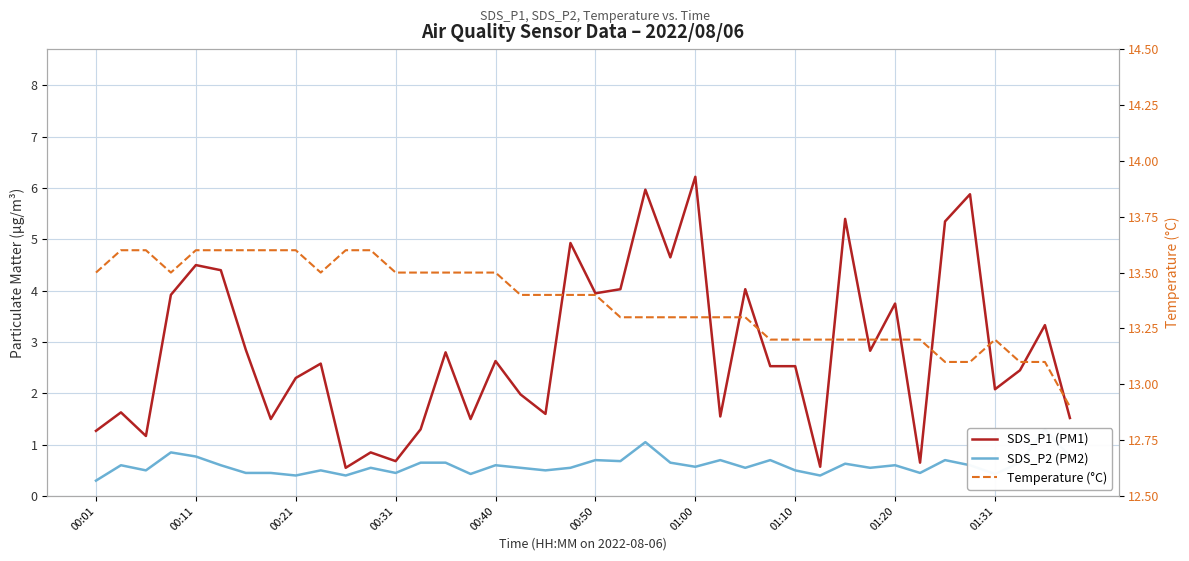

What is the sum of all SDS_P2 (PM2) values?

23.9